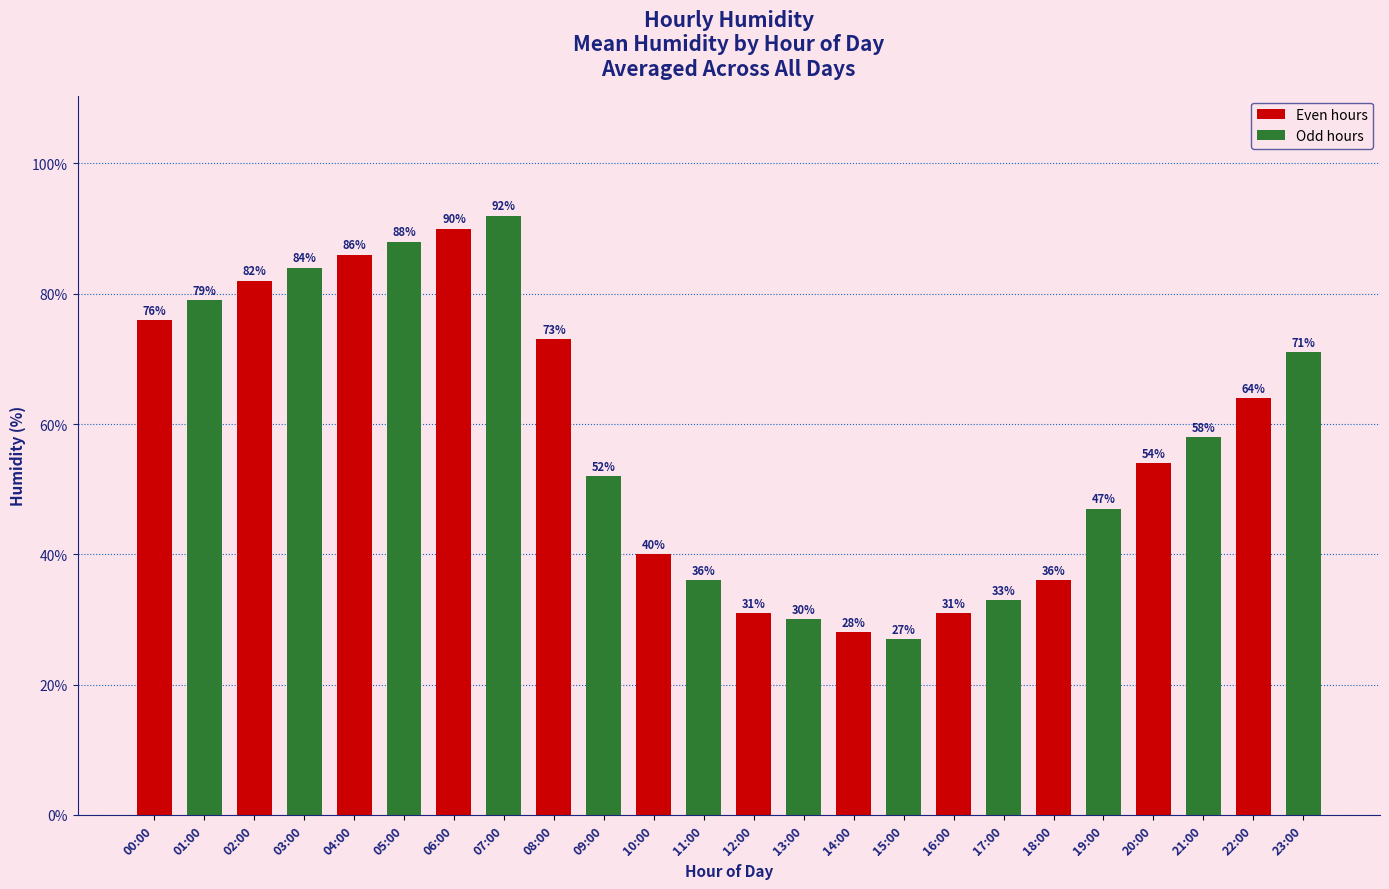

What is the label of the 23rd bar from the left?

22:00